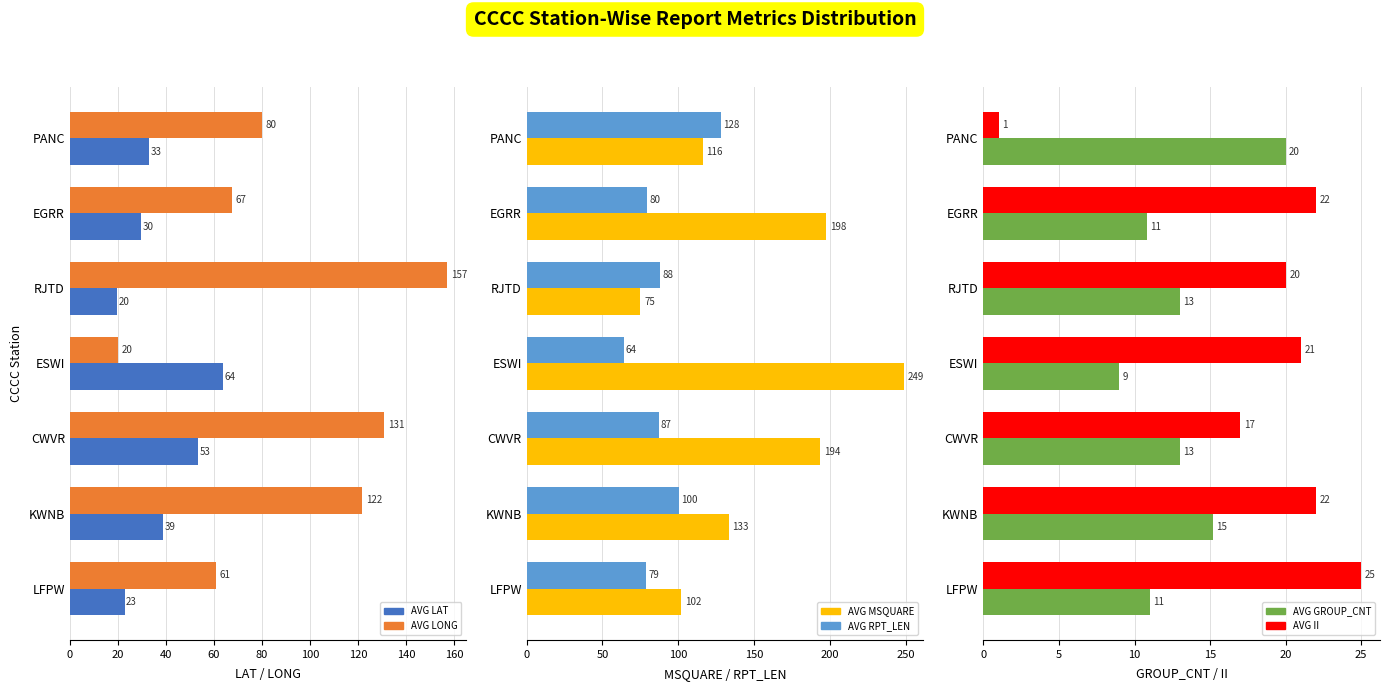

What is the sum of all AVG LONG values?

637.6